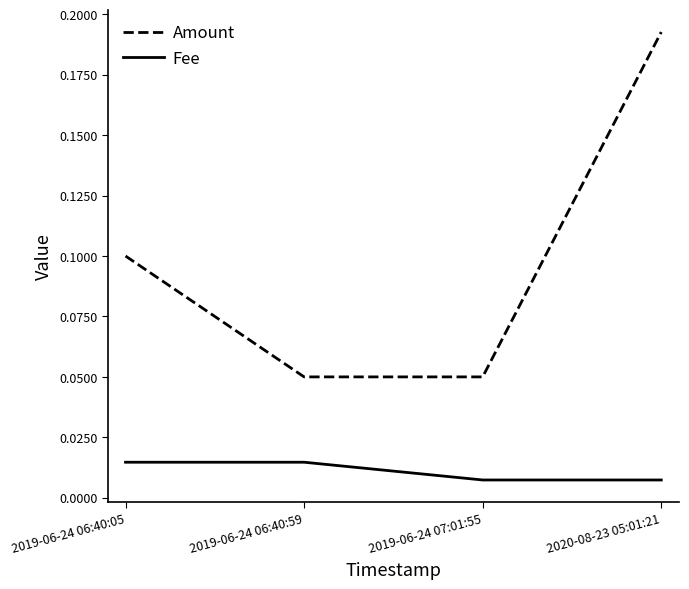

True or false: Amount and Fee intersect in this chart.

False